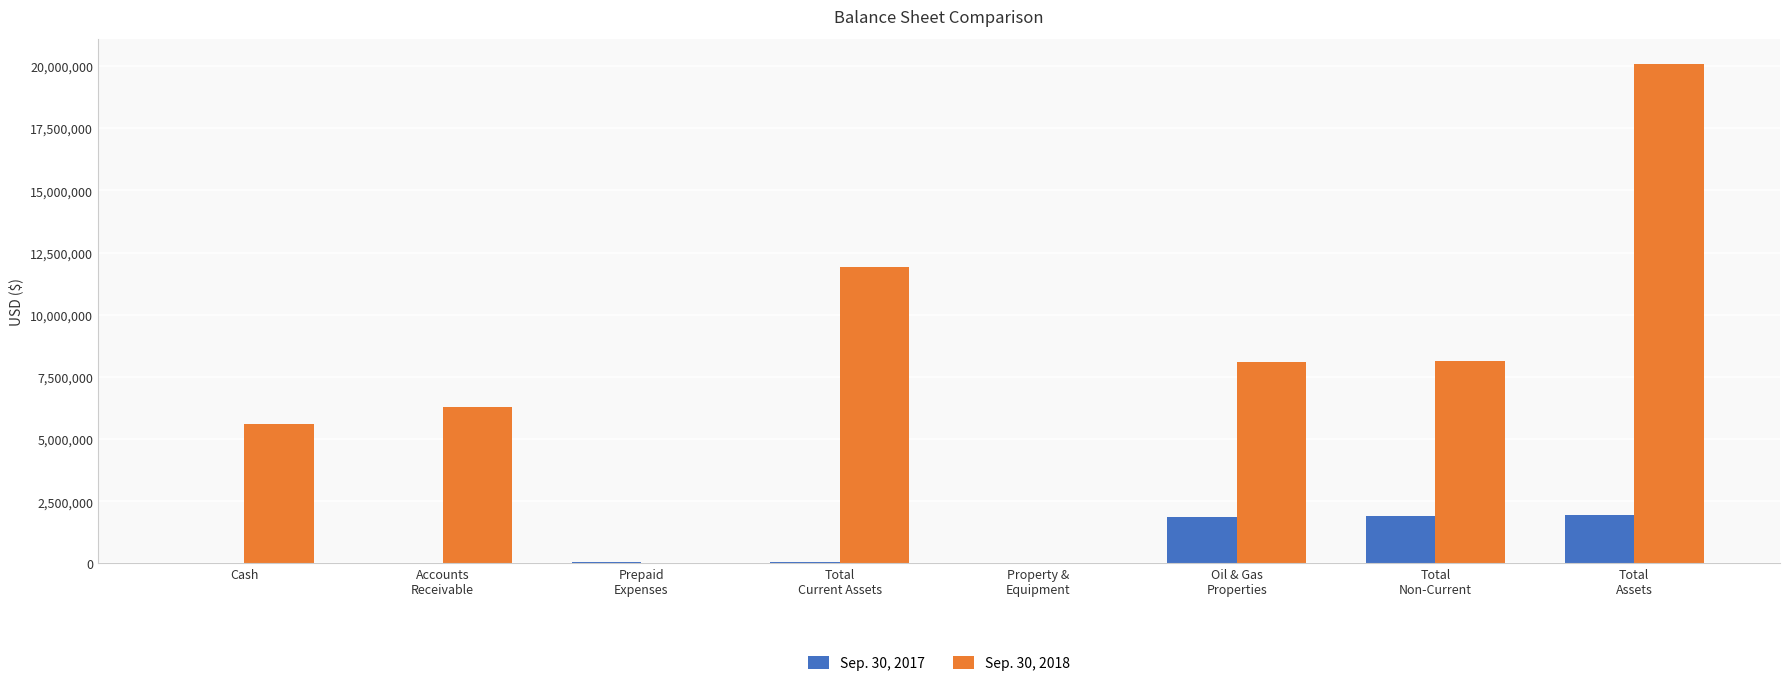

What is the average value of the Sep. 30, 2017 series?

726886